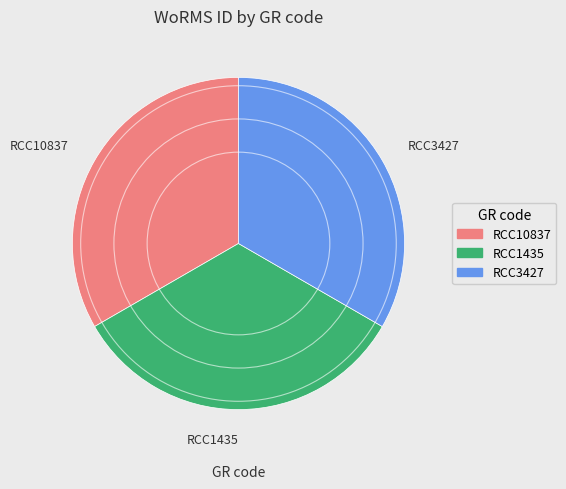

Is it true that RCC10837 is 39% of the pie?

False